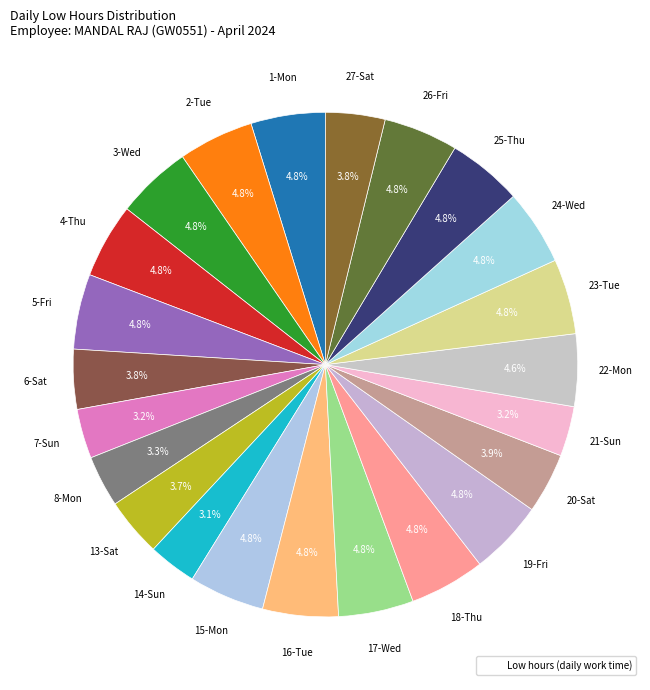

How many slices are in this pie chart?

23